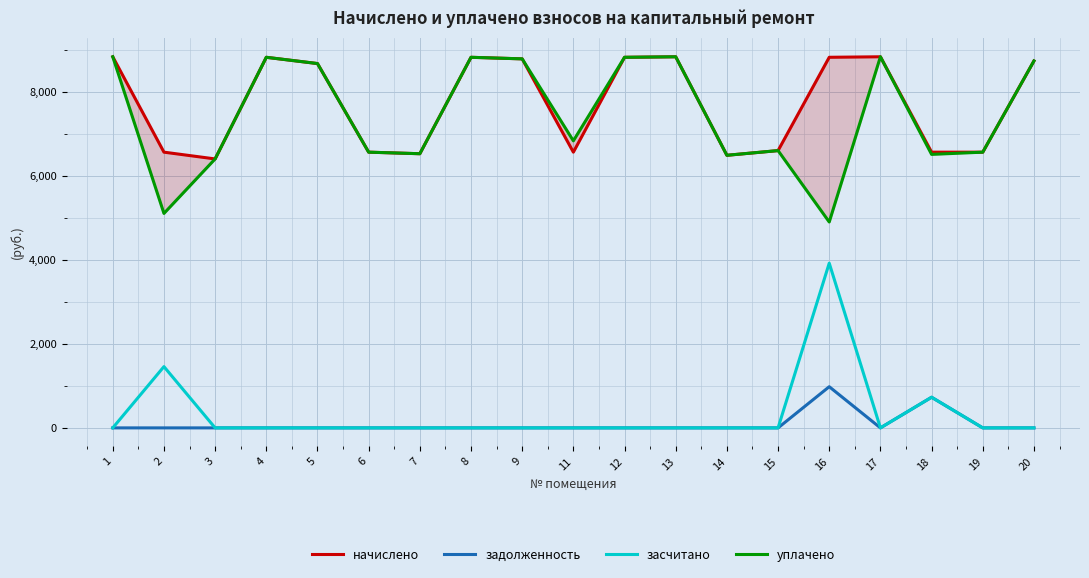

Is the value of задолженность at 17 greater than the value of уплачено at 6?

No